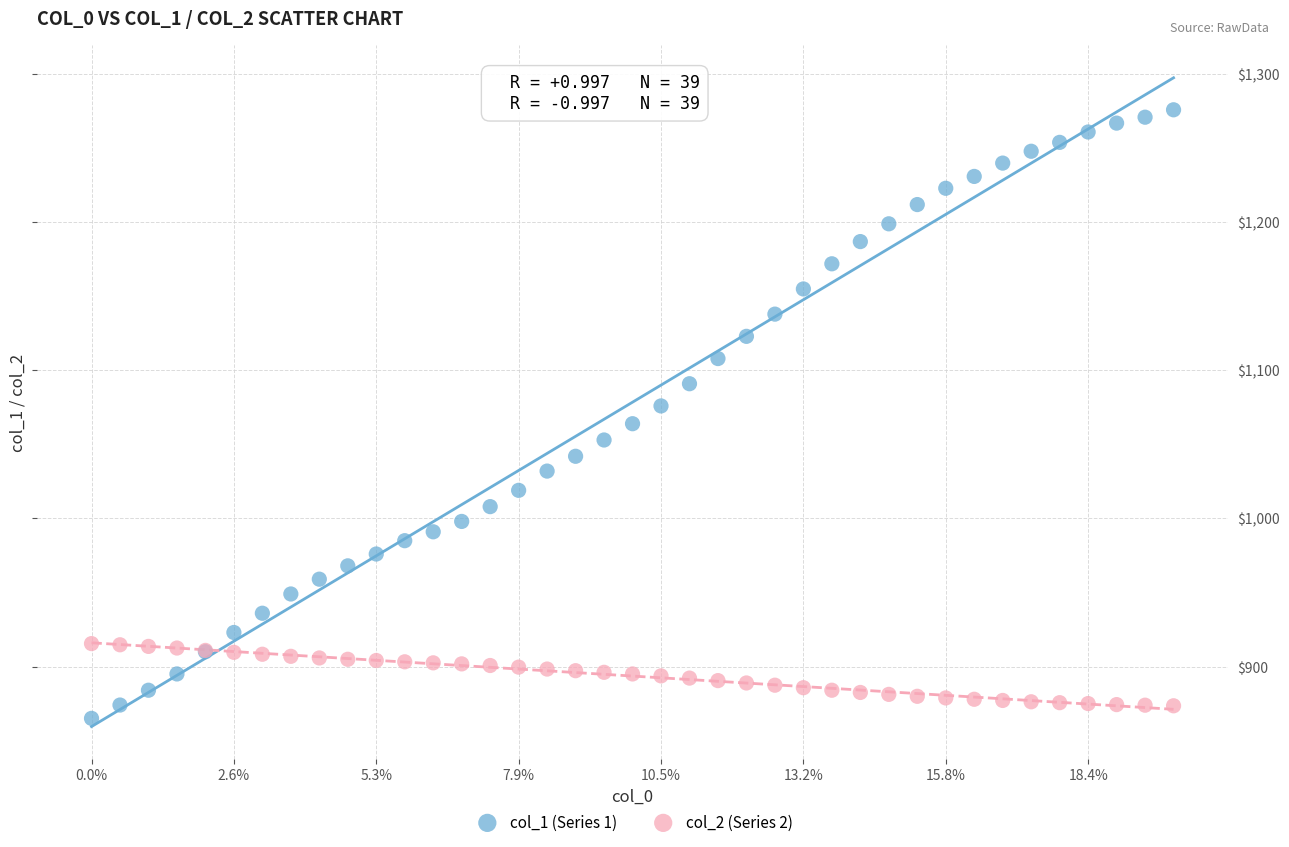

Which series reaches the minimum Y coordinate?

col_1 (Series 1)